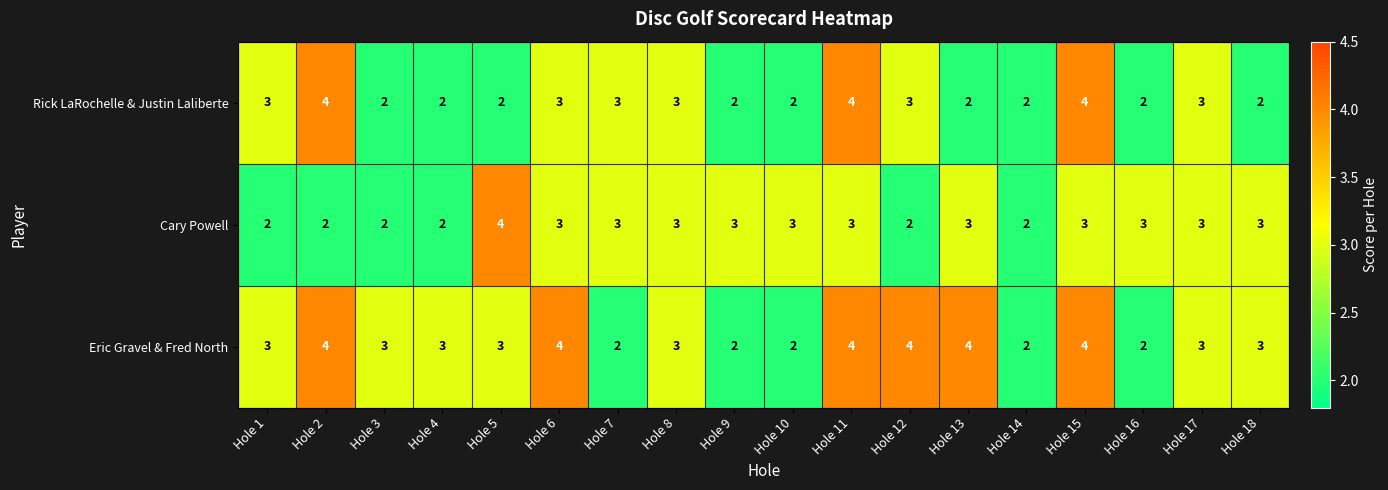

Which series changed the most between Hole 5 and Hole 15?

Rick LaRochelle & Justin Laliberte